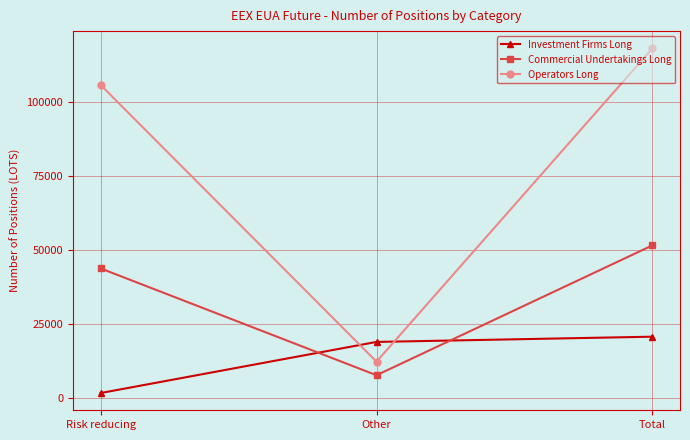

List the series in order of their peak value, lowest first.

Investment Firms Long, Commercial Undertakings Long, Operators Long